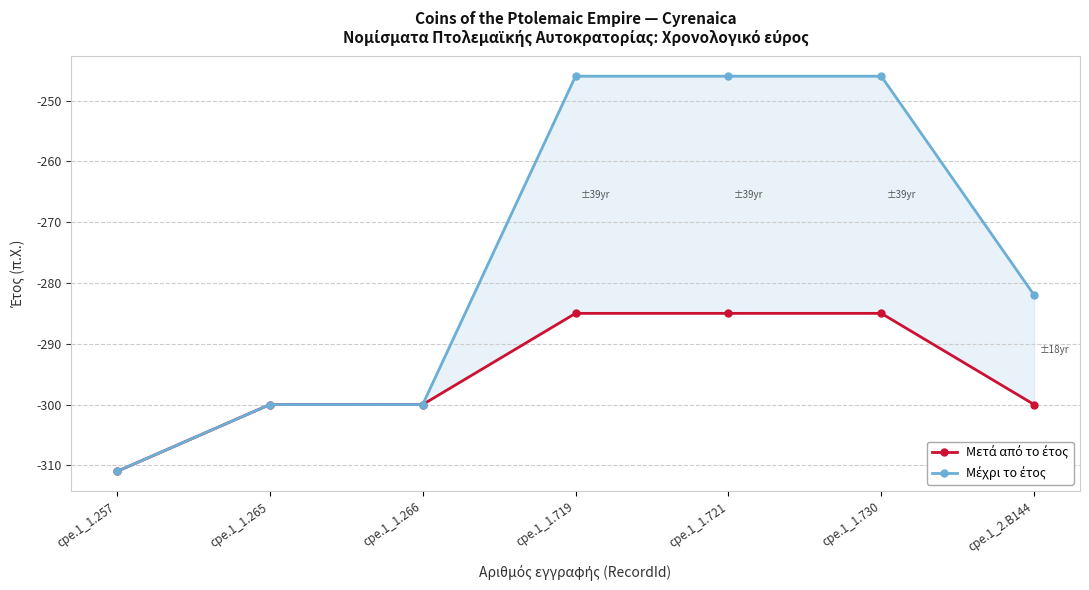

How many distinct data groups are displayed?

2